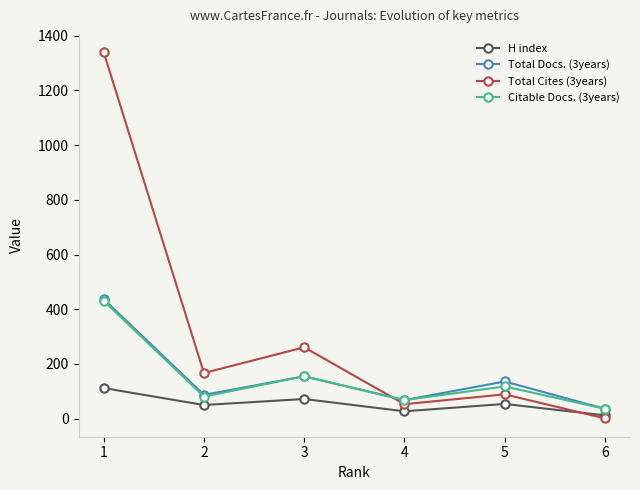

What is the minimum value for Total Docs. (3years)?

36